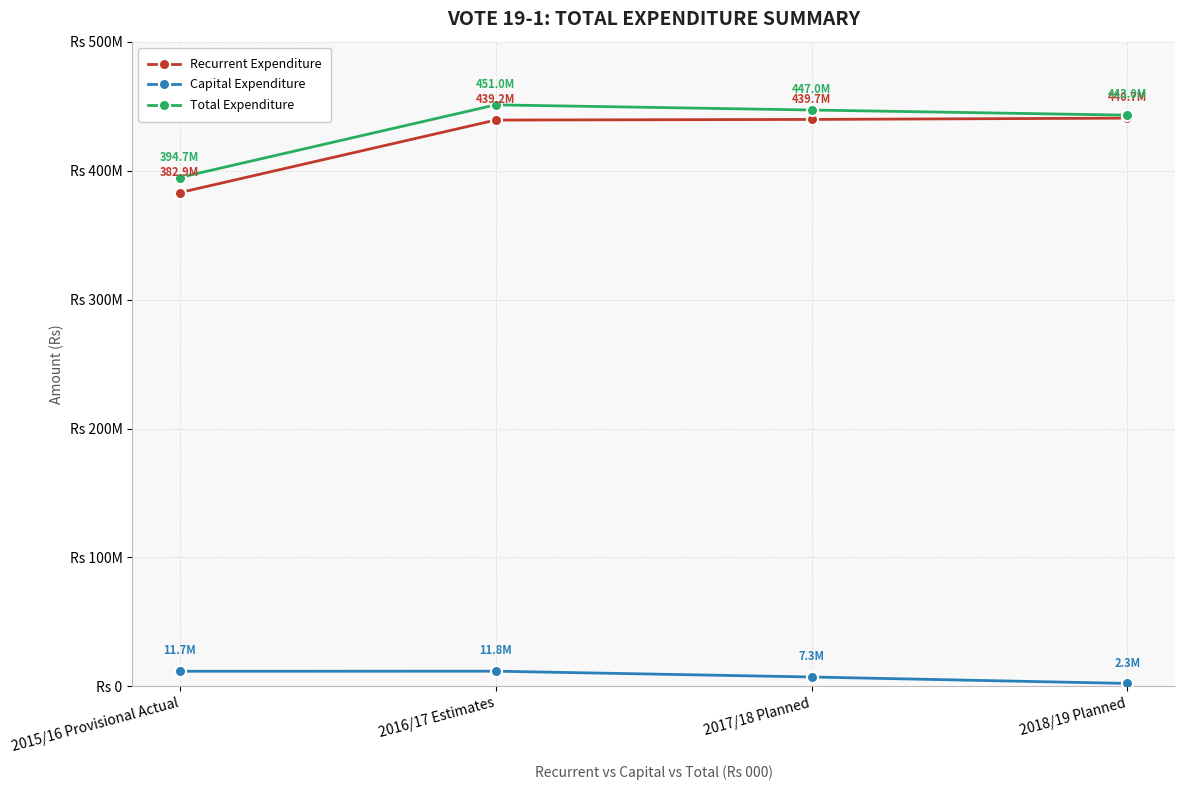

What are all the series names shown in the legend?

Recurrent Expenditure, Capital Expenditure, Total Expenditure